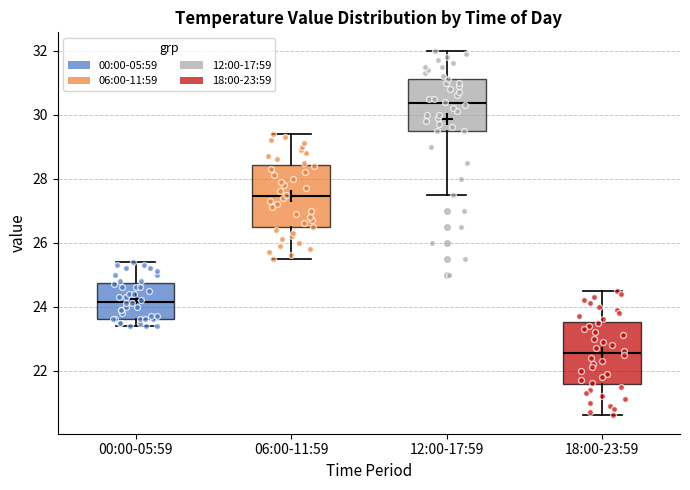

Where is the upper edge of the box for 00:00-05:59 on the y-axis? The values are not printed on the chart, so give them approximately, as read against the axis.

24.8